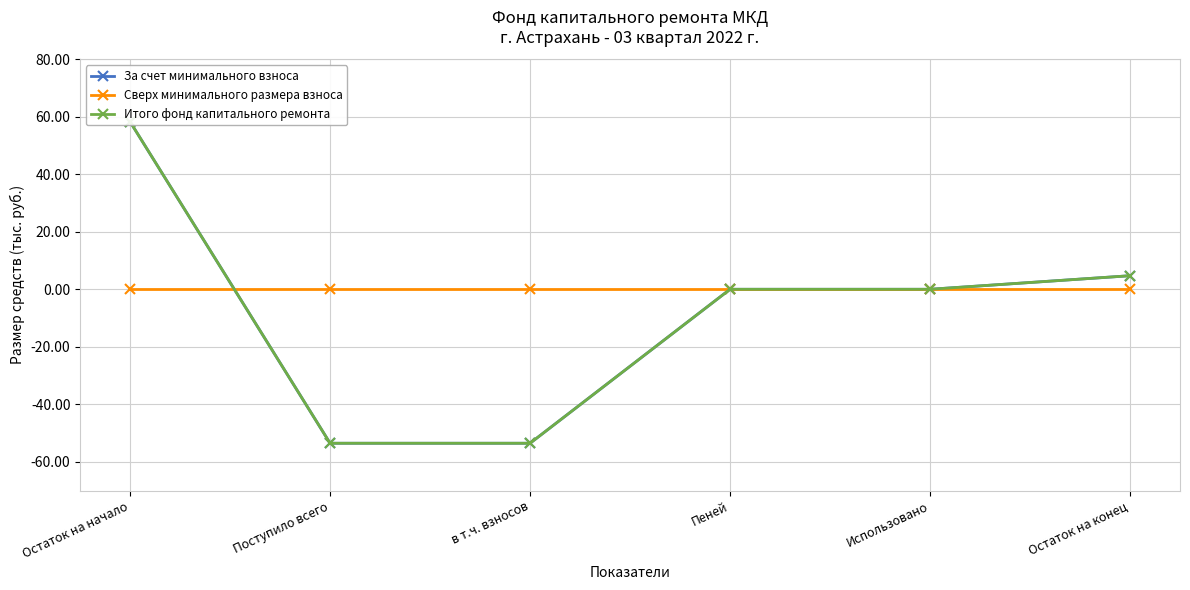

Reading left to right, extract all data points from this chart.

За счет минимального взноса: Остаток на начало=58.3	Поступило всего=-53.5	в т.ч. взносов=-53.5	Пеней=0.0	Использовано=0.0	Остаток на конец=4.7
Сверх минимального размера взноса: Остаток на начало=0.0	Поступило всего=0.0	в т.ч. взносов=0.0	Пеней=0.0	Использовано=0.0	Остаток на конец=0.0
Итого фонд капитального ремонта: Остаток на начало=58.3	Поступило всего=-53.5	в т.ч. взносов=-53.5	Пеней=0.0	Использовано=0.0	Остаток на конец=4.7